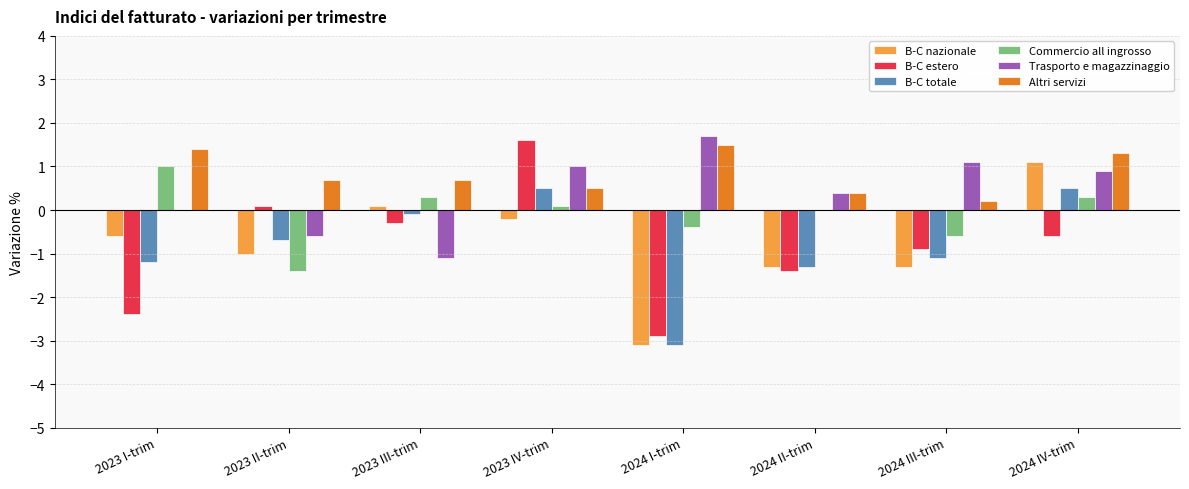

What is the spread (max minus min) of values at 2023 IV-trim?

1.8